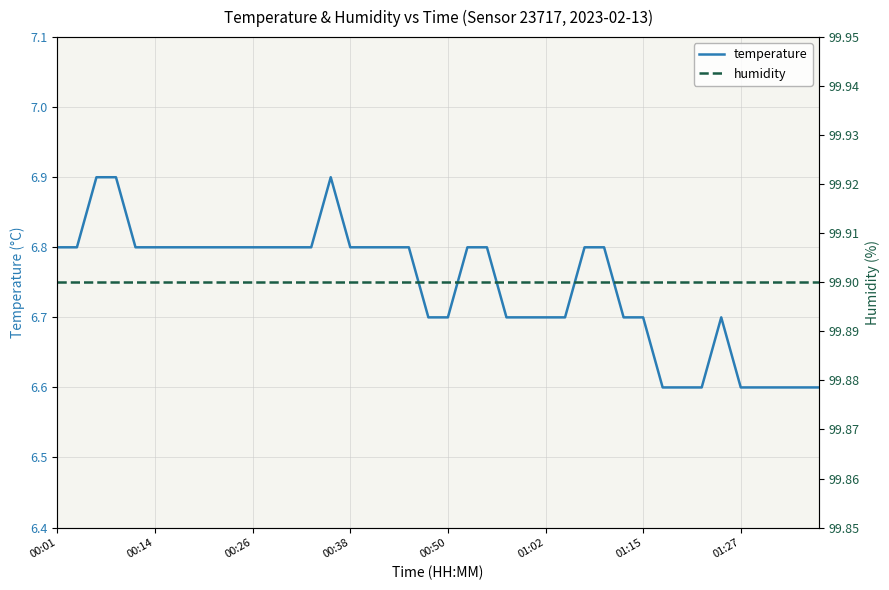

True or false: humidity and temperature intersect in this chart.

False